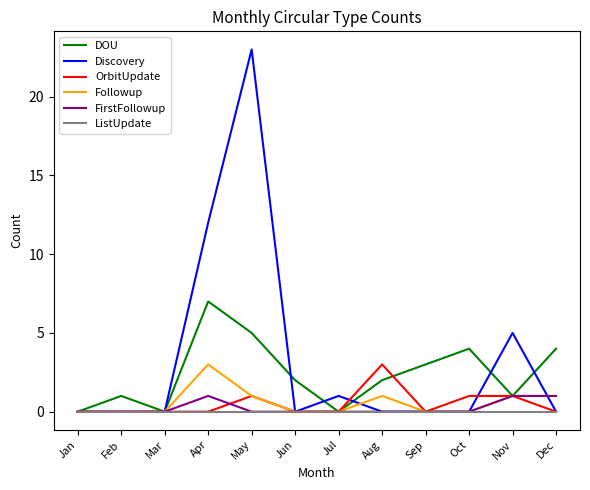

What is the difference between the maximum and minimum values in the Discovery series?

23